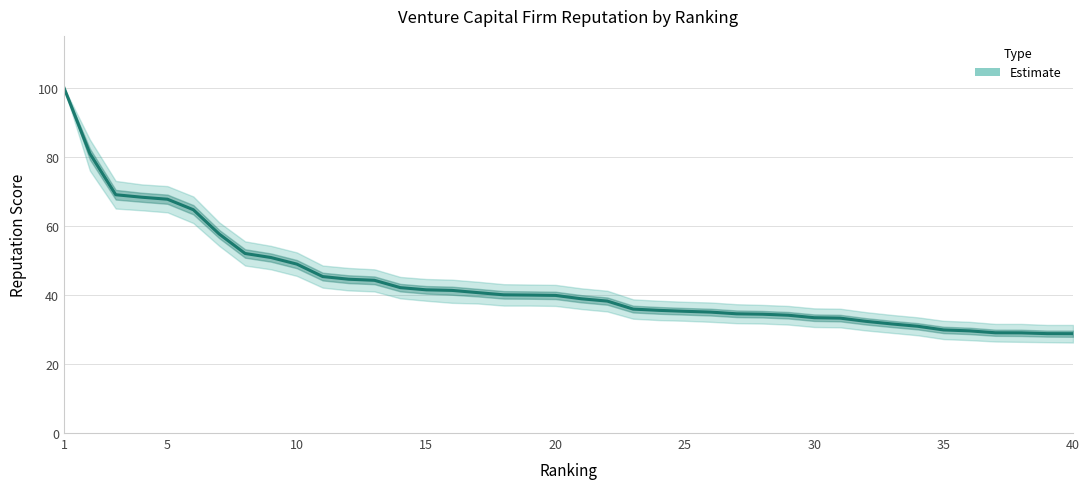

What is the greatest value displayed?

100.0